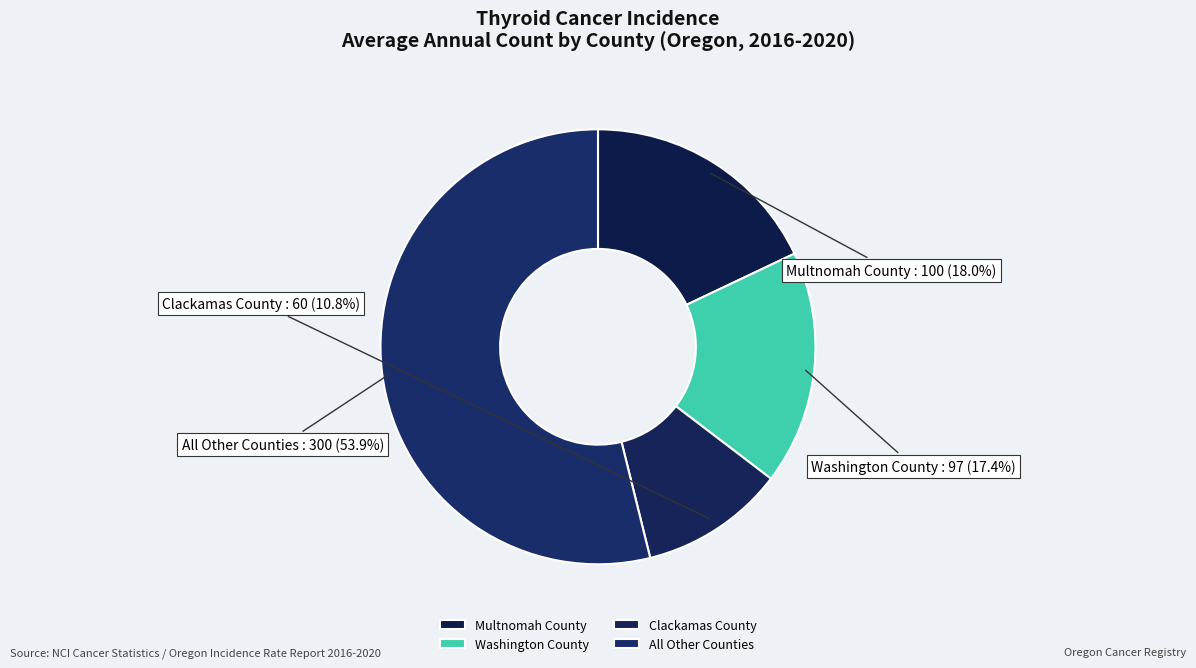

To the nearest percent, what is the average slice percentage?

25%